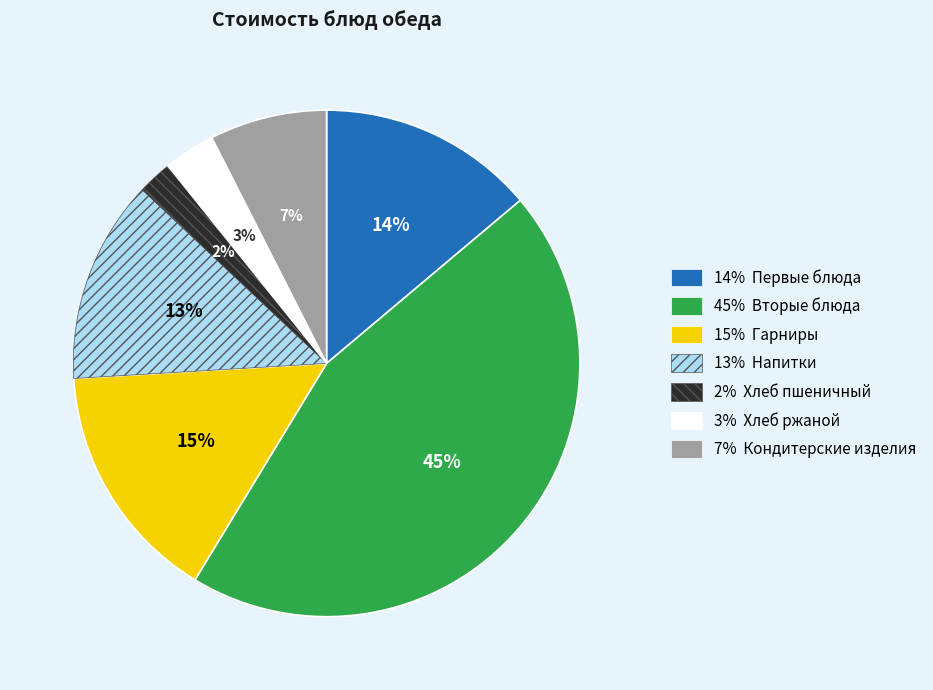

Is there a majority slice in this chart?

No